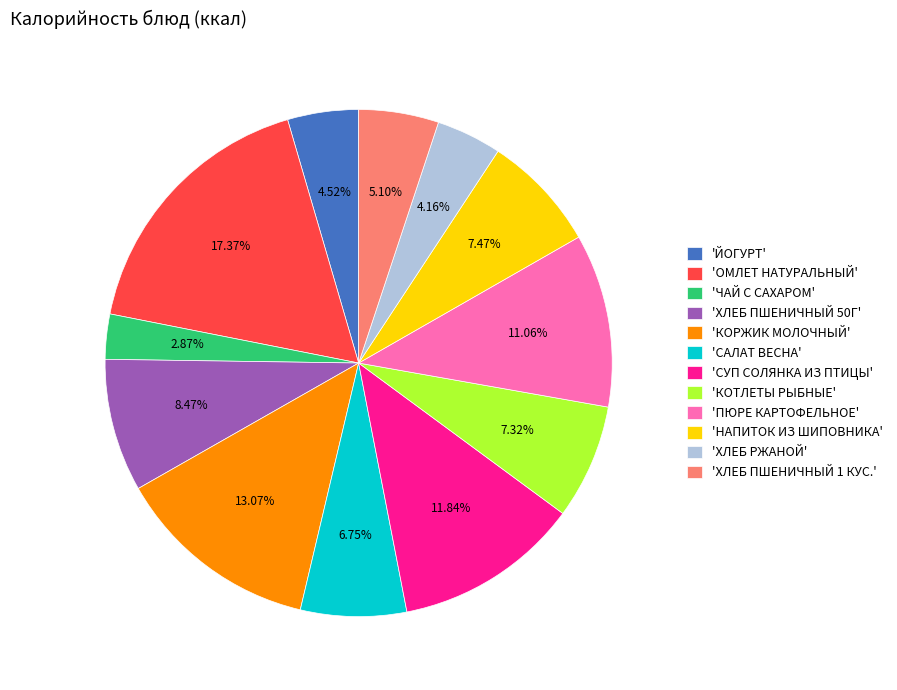

Count the number of slices in the pie.

12